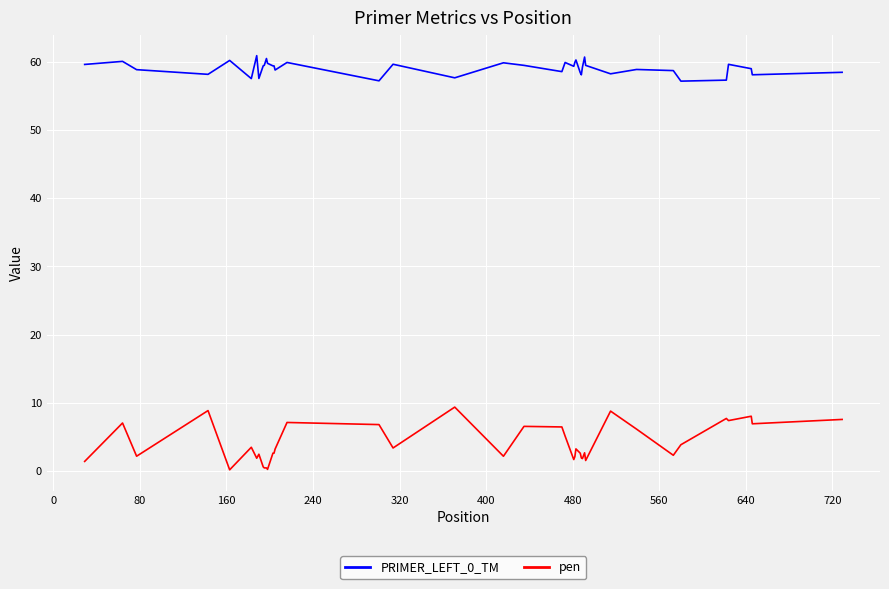

Count the number of data series in this chart.

2